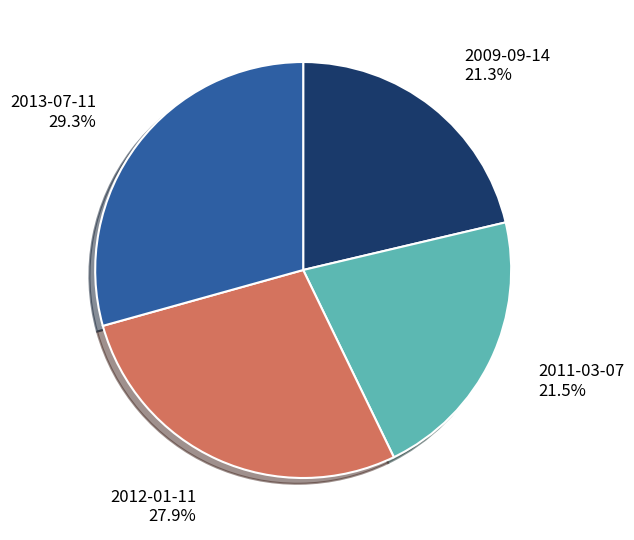

Does any single category account for the majority?

No